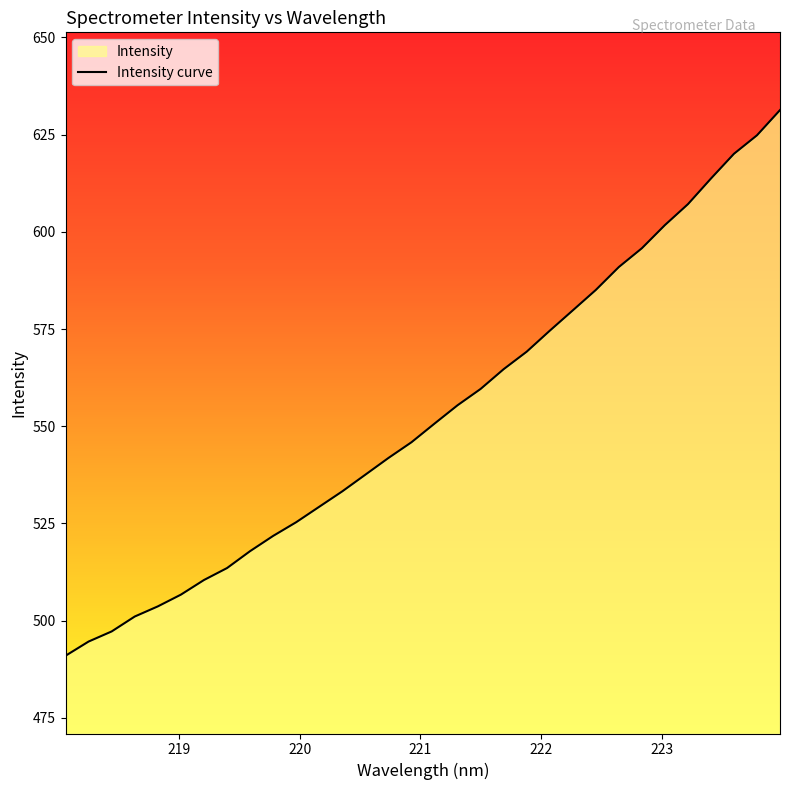

What is the minimum value shown in the chart?

490.9